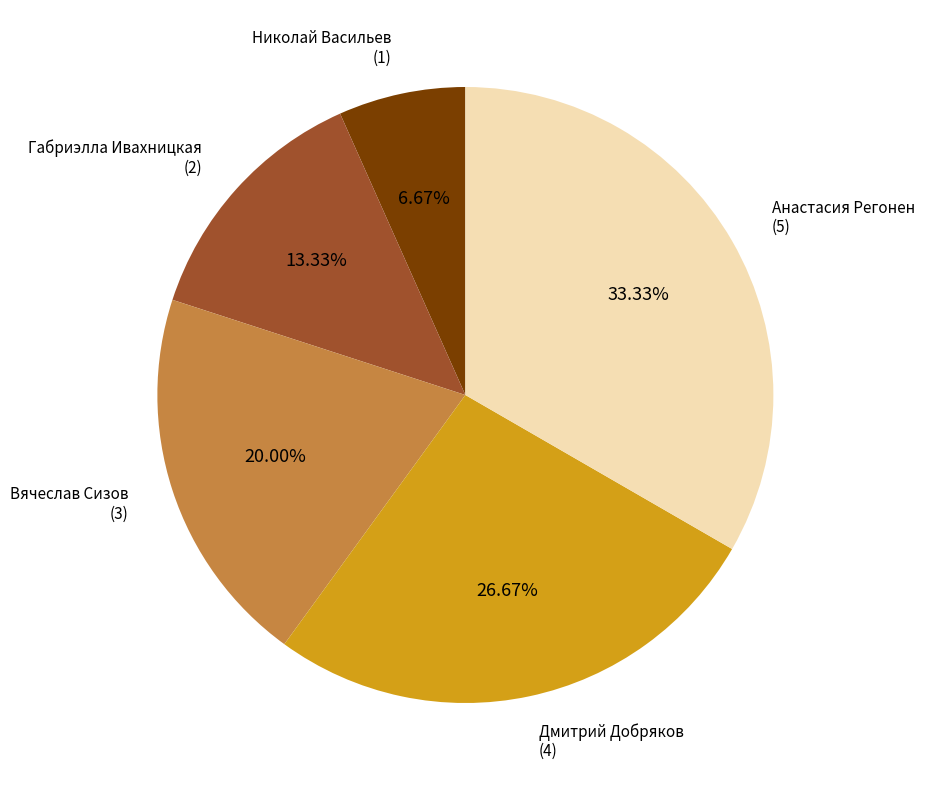

Is there any slice that represents more than half of the pie?

No